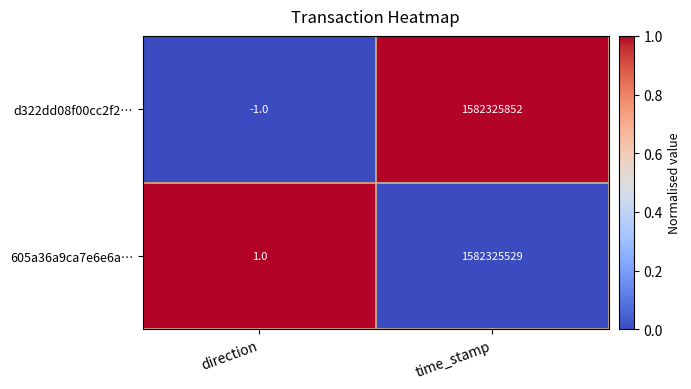

What is the average value of the 605a36a9ca7e6e6a… series?

791162765